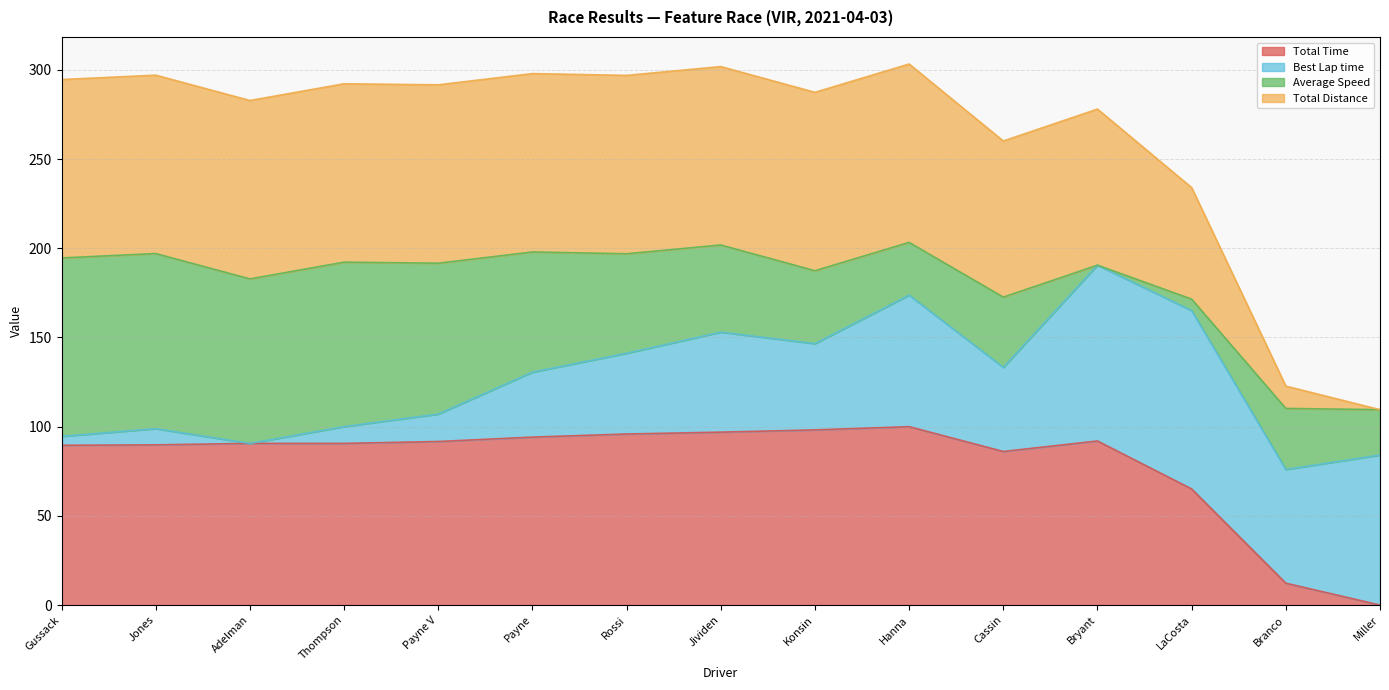

What is the difference between the second highest and second lowest values in the Total Time series?

85.9